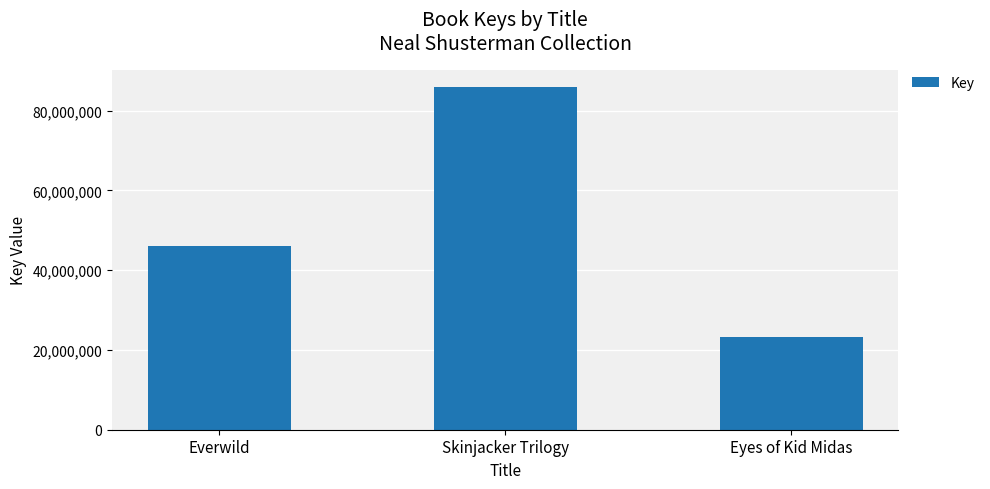

Between Skinjacker Trilogy and Everwild, which is larger?

Skinjacker Trilogy